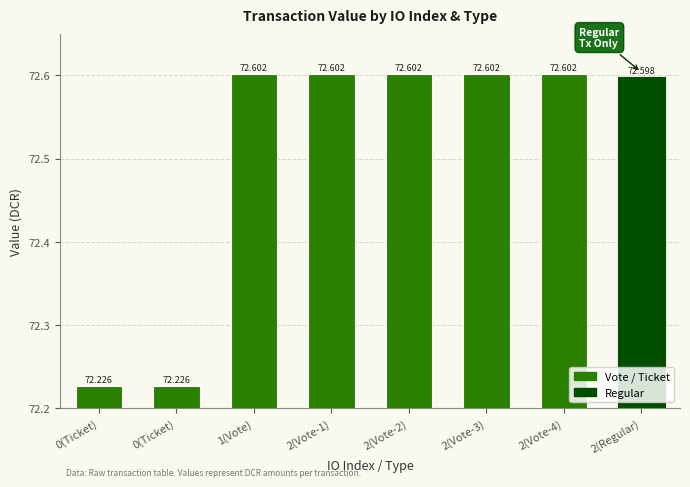

What is the change in value from 0(Ticket) to 2(Vote-1)?

+0.4